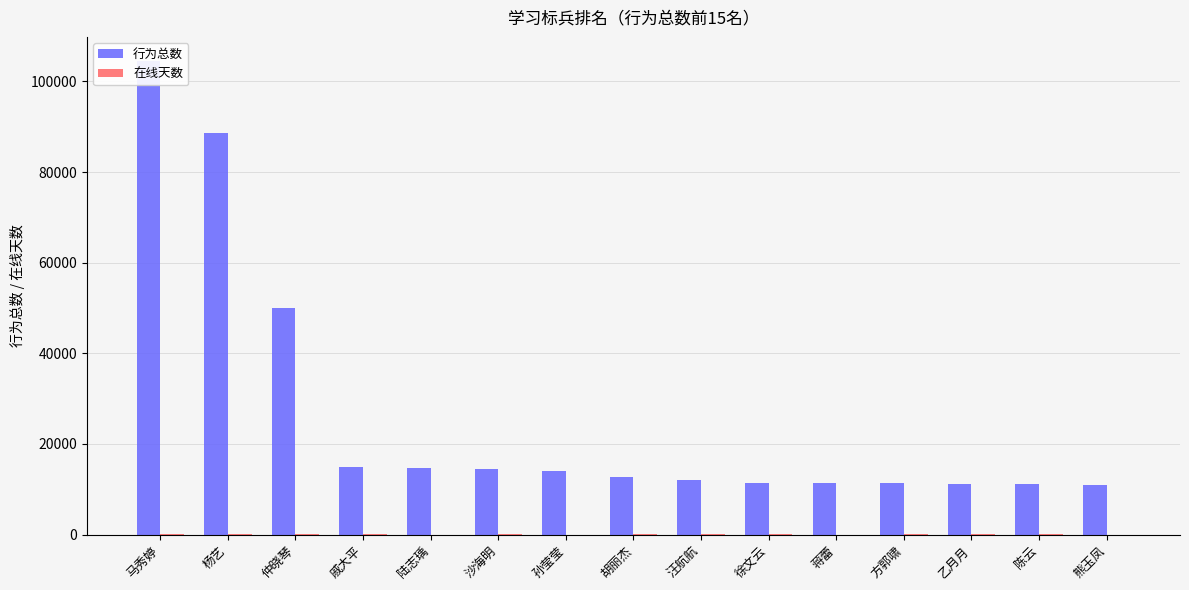

What is the difference between the 行为总数 values at 马秀婷 and 沙海明?

90125